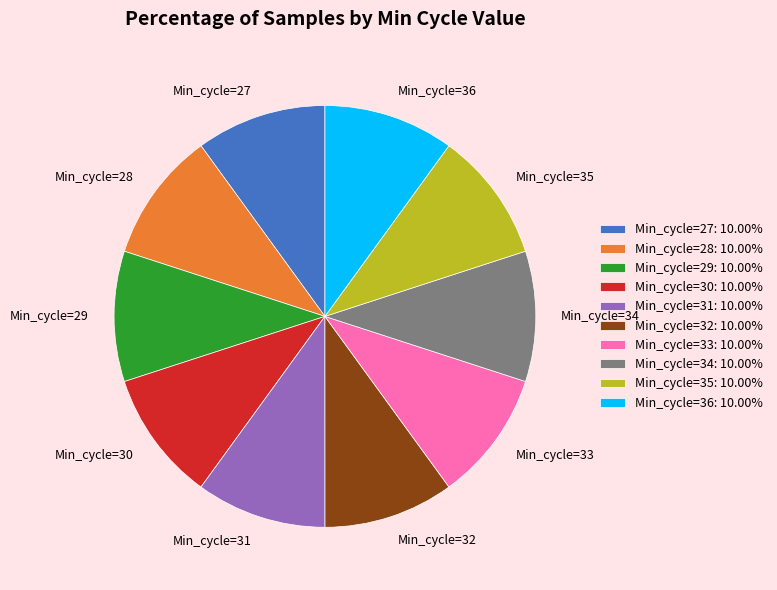

Approximately how many times larger is the value at Min_cycle=31 compared to Min_cycle=30?

1.0